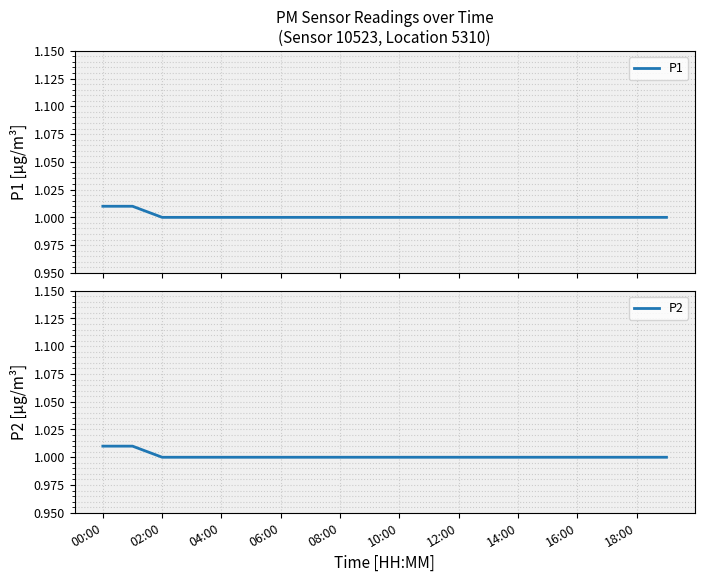

Is it true that P2 equals 1.7 at 14:00?

False